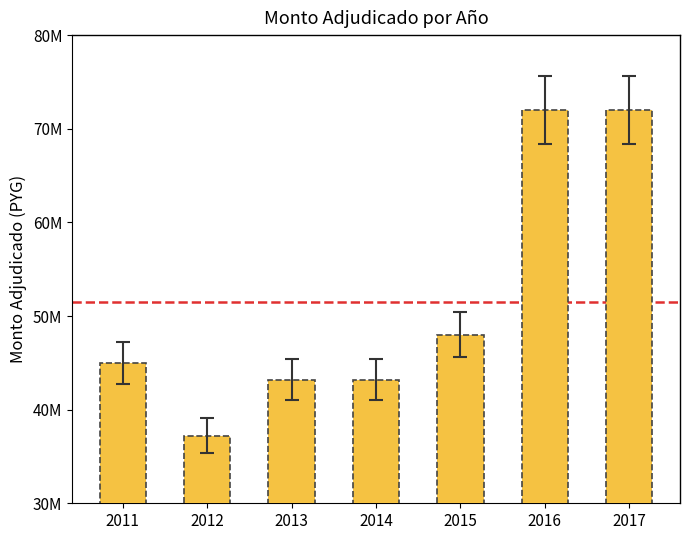

What is the value of the 3rd bar from the left?

43200000